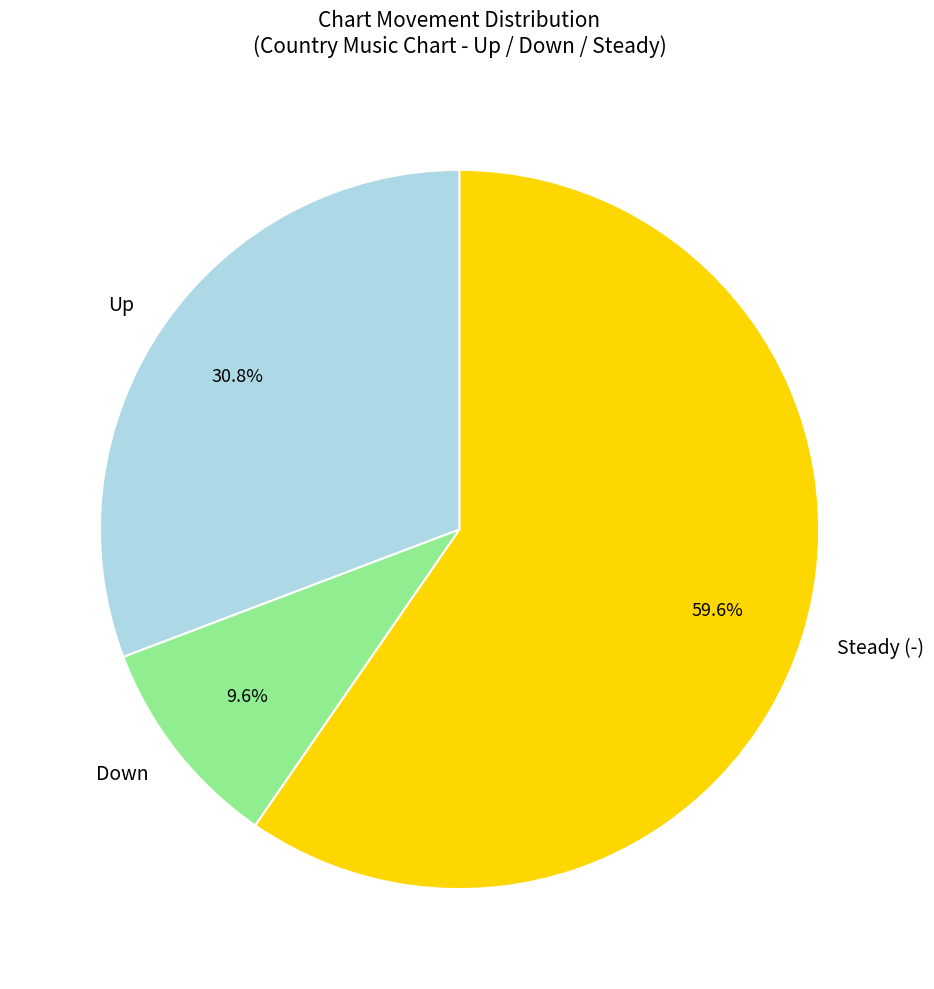

Does any single category account for the majority?

Yes